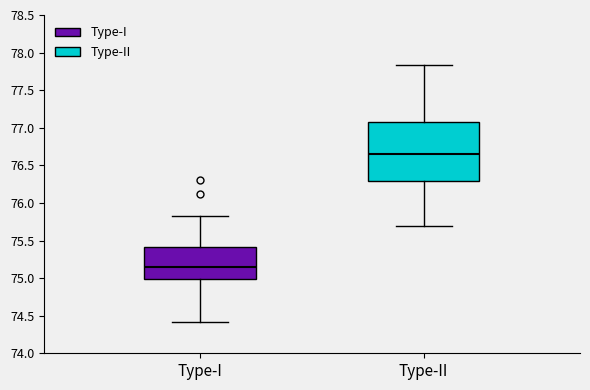

Reading left to right, transcribe this box plot: for each box, give where its median line is, the range the box spans, and where its two whiskers end, as read against the y-axis. The values are not printed on the chart, so give them approximately, as read against the axis.

Type-I: median 75.15, box 75.00 to 75.40, whiskers 74.40 to 75.85
Type-II: median 76.65, box 76.30 to 77.05, whiskers 75.70 to 77.85